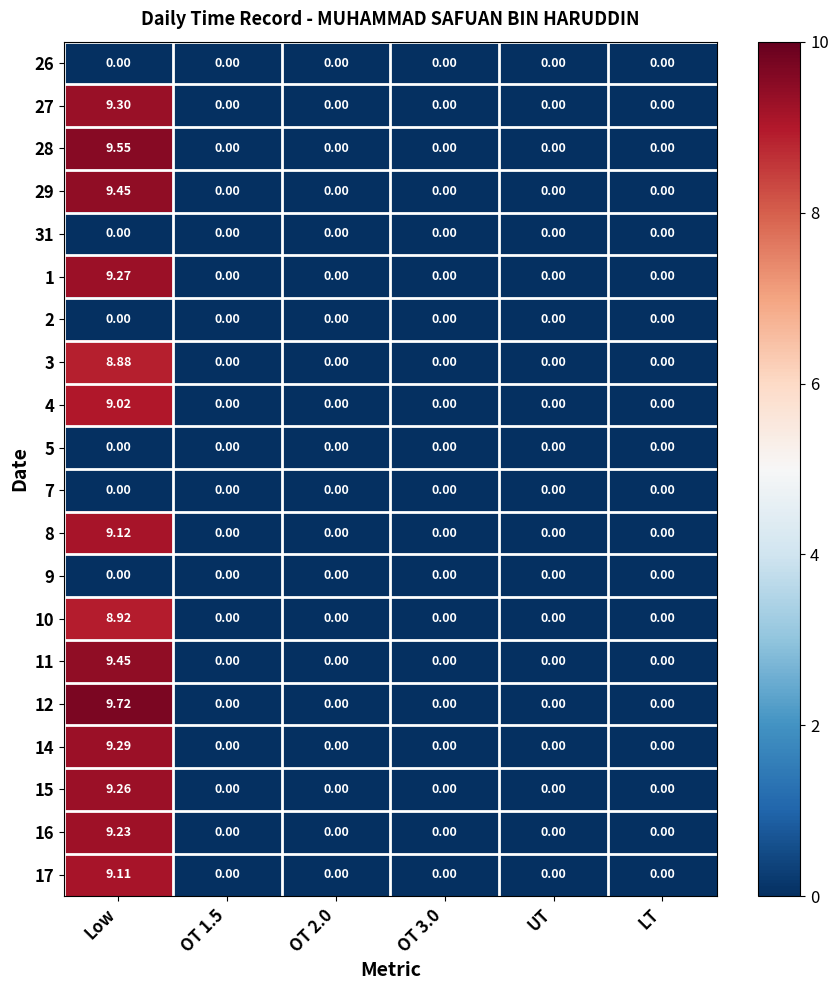

Which category has the highest value across all series?

Low